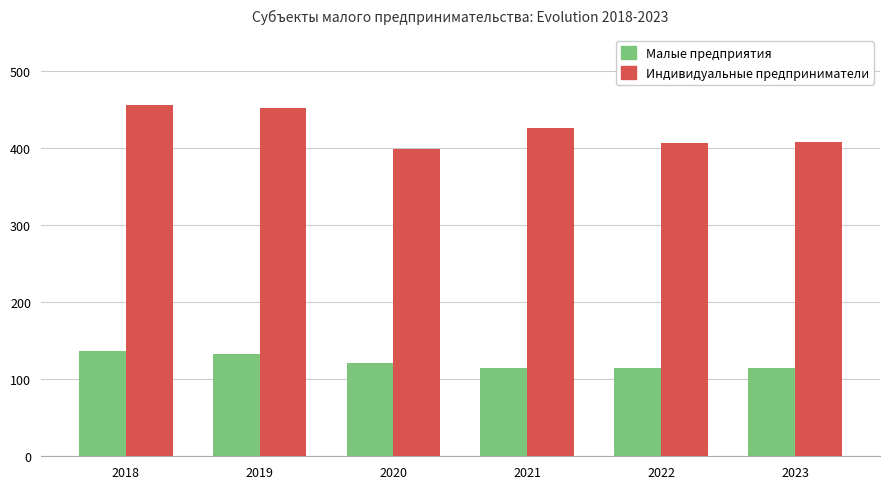

What is the sum of the Малые предприятия values at 2018 and 2023?

251